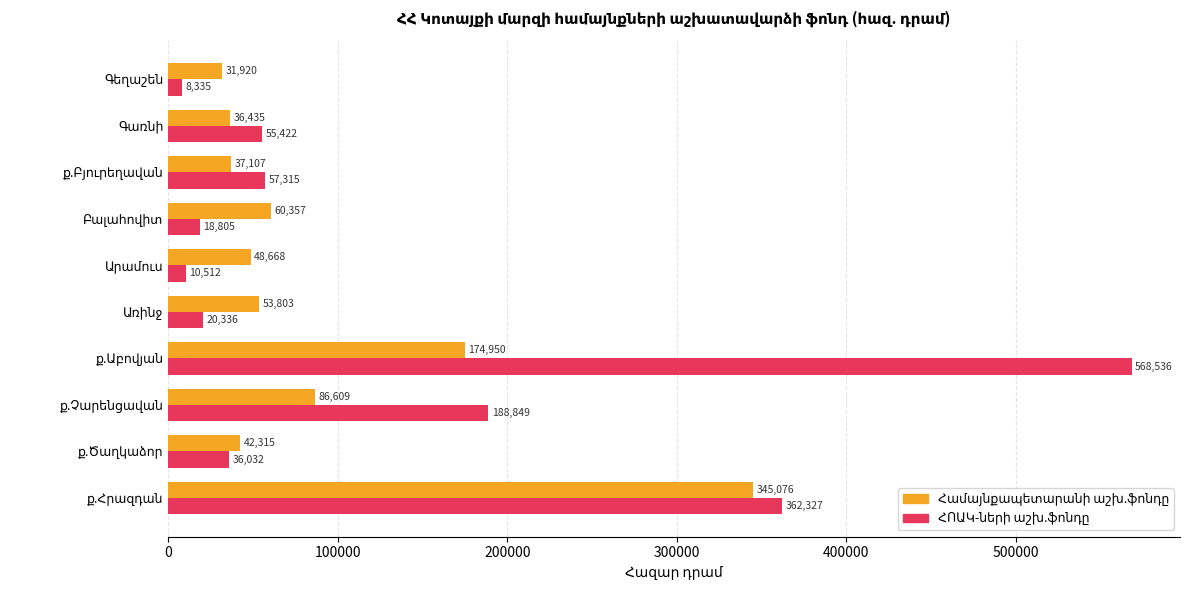

What is the smallest value displayed?

8335.1